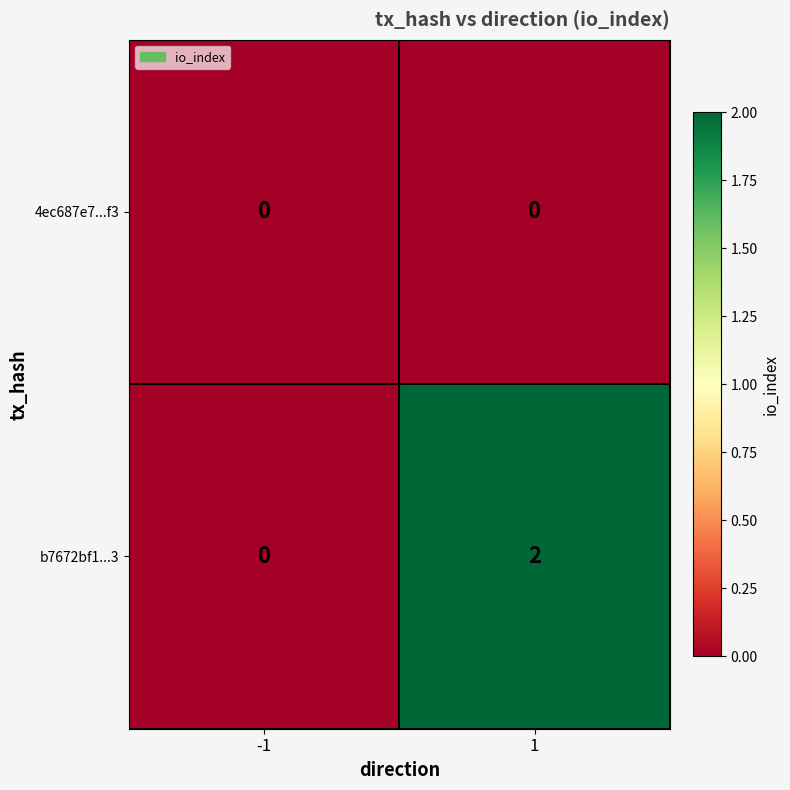

How many positive values does the b7672bf1...3 series have?

1